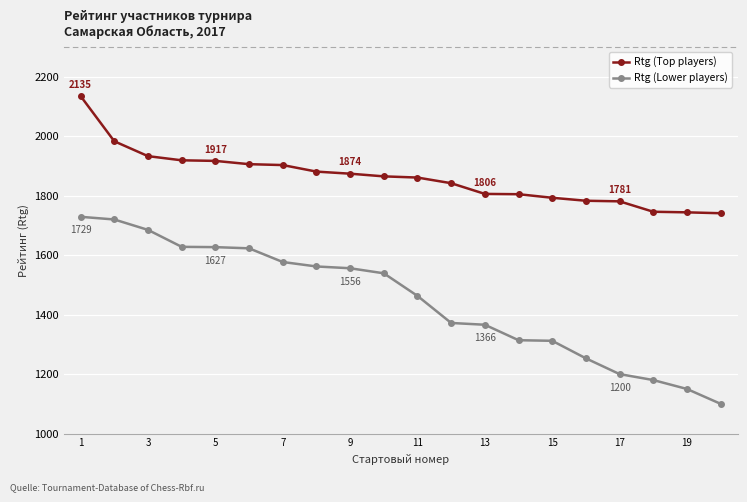

What are all the series names shown in the legend?

Rtg (Top players), Rtg (Lower players)